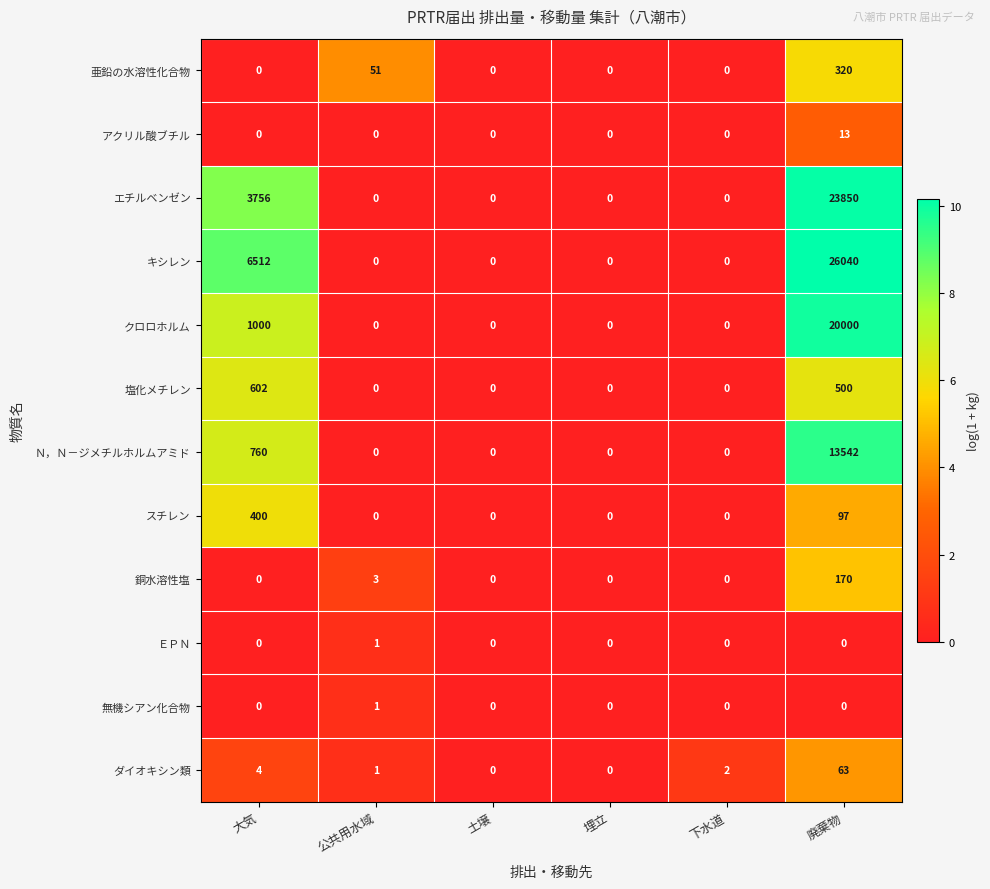

At which category is the sum across all series the highest?

廃棄物